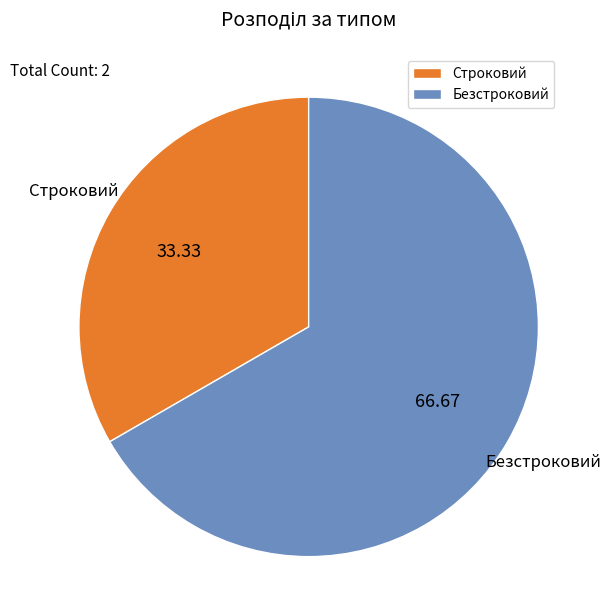

What is the smallest slice in the pie chart?

Строковий